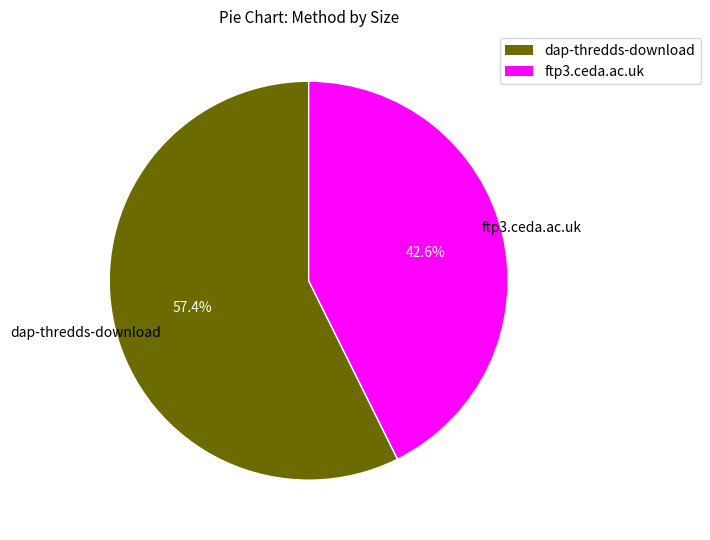

To the nearest percent, what percentage of the pie is ftp3.ceda.ac.uk?

43%